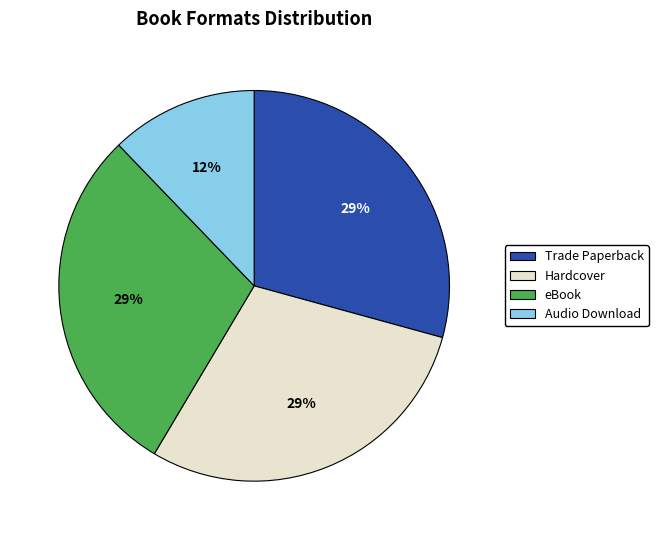

Is there a majority slice in this chart?

No